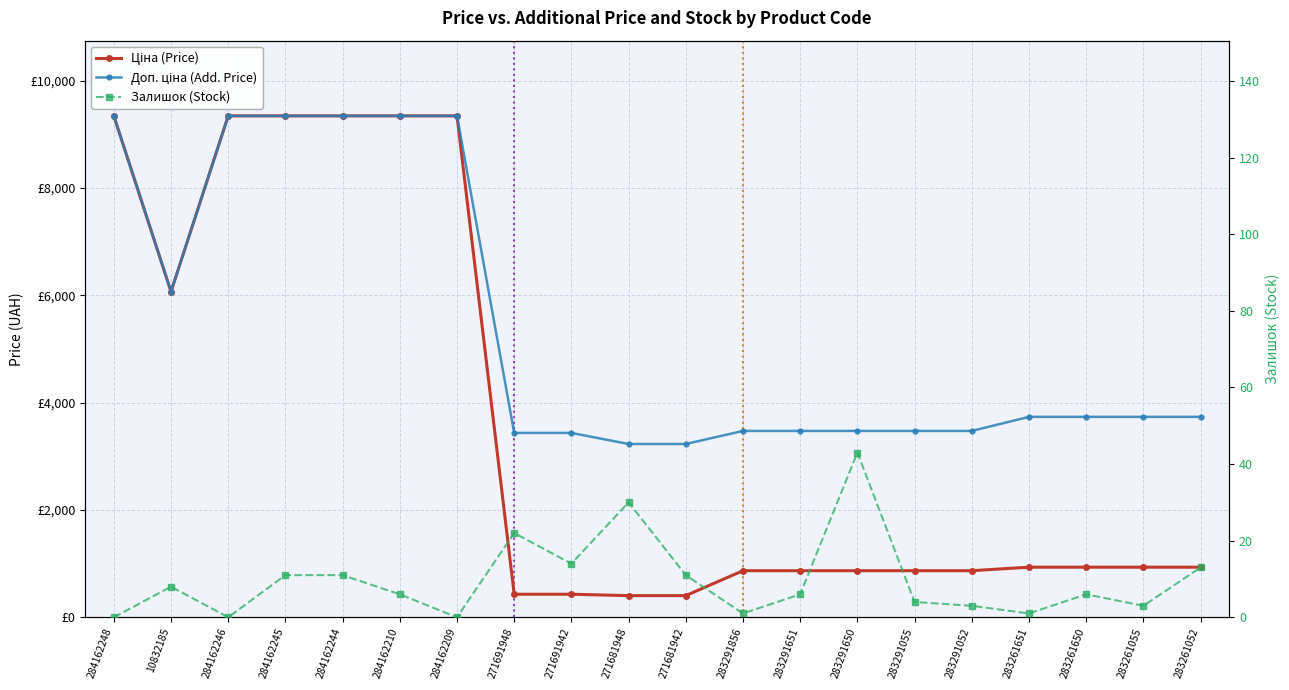

What is the label of the 3rd point from the right?

283261650